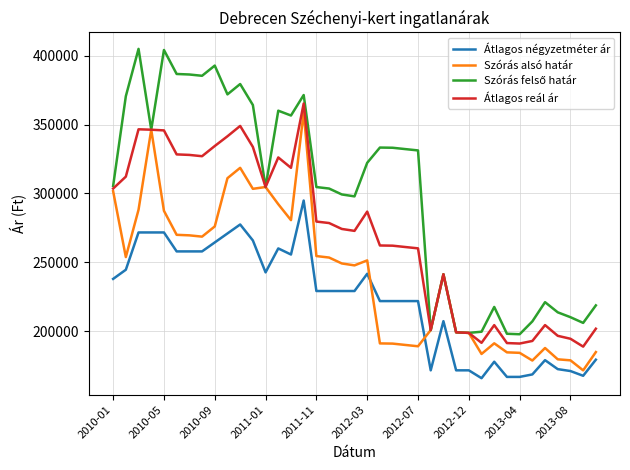

Does the chart display data point markers on the line(s)?

No